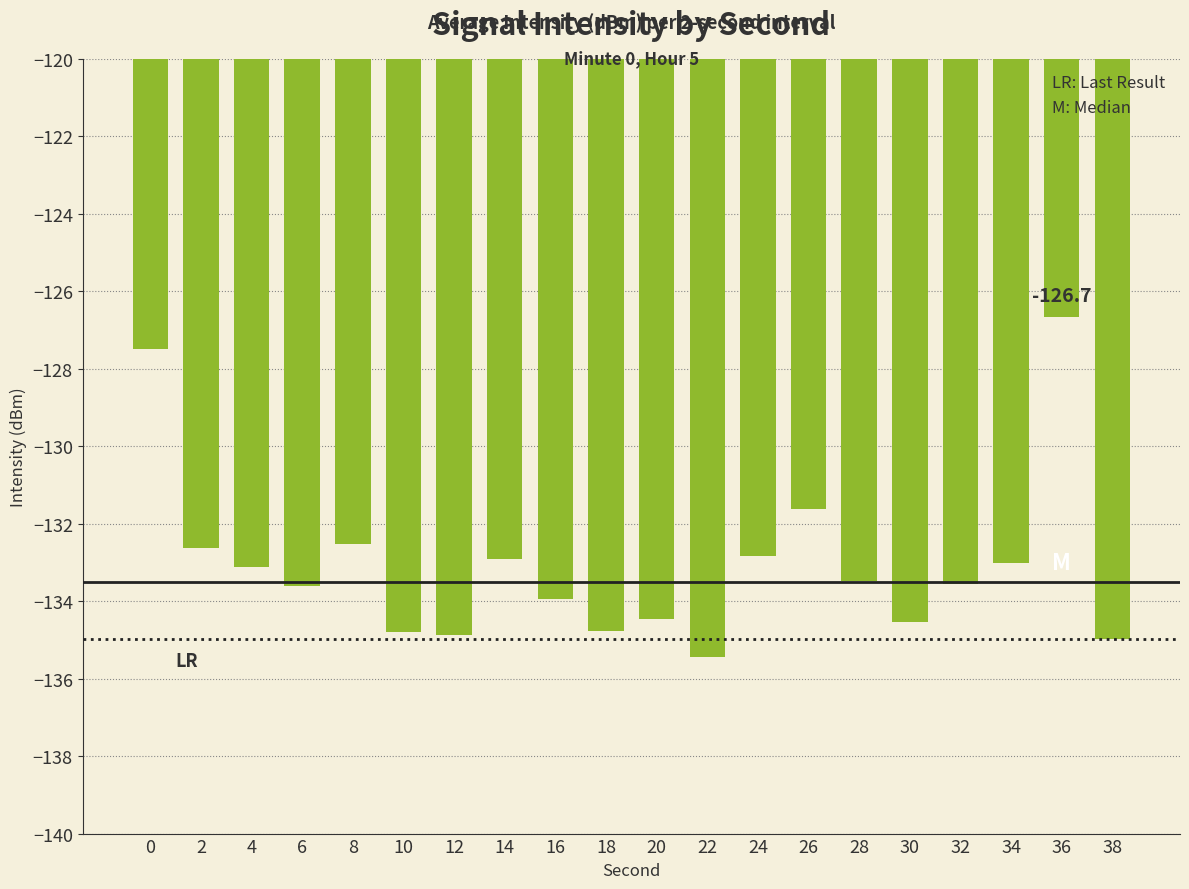

At which label is the value closest to -131?

26